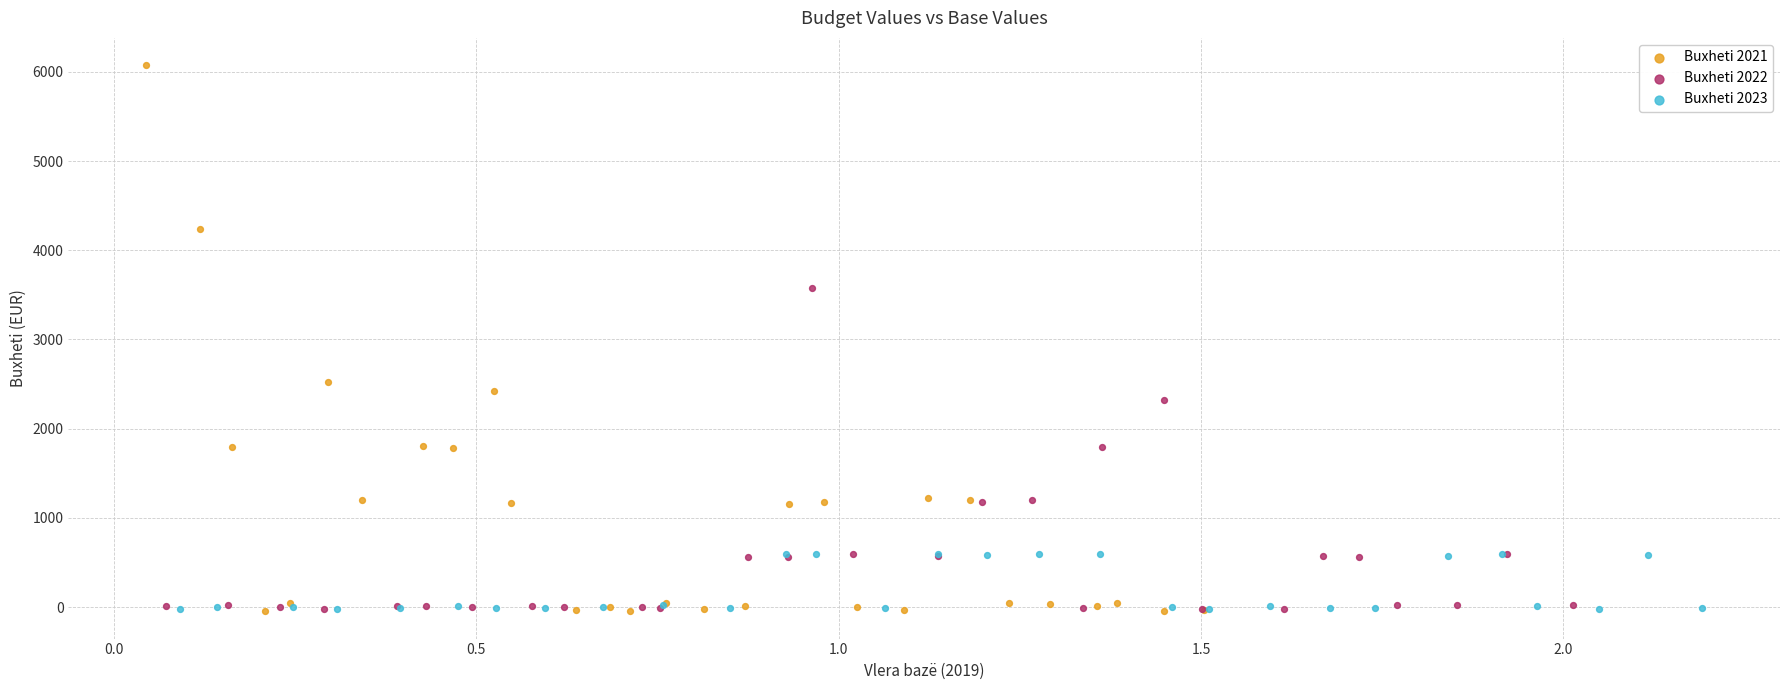

Which series has the widest spread of Y values?

Buxheti 2021